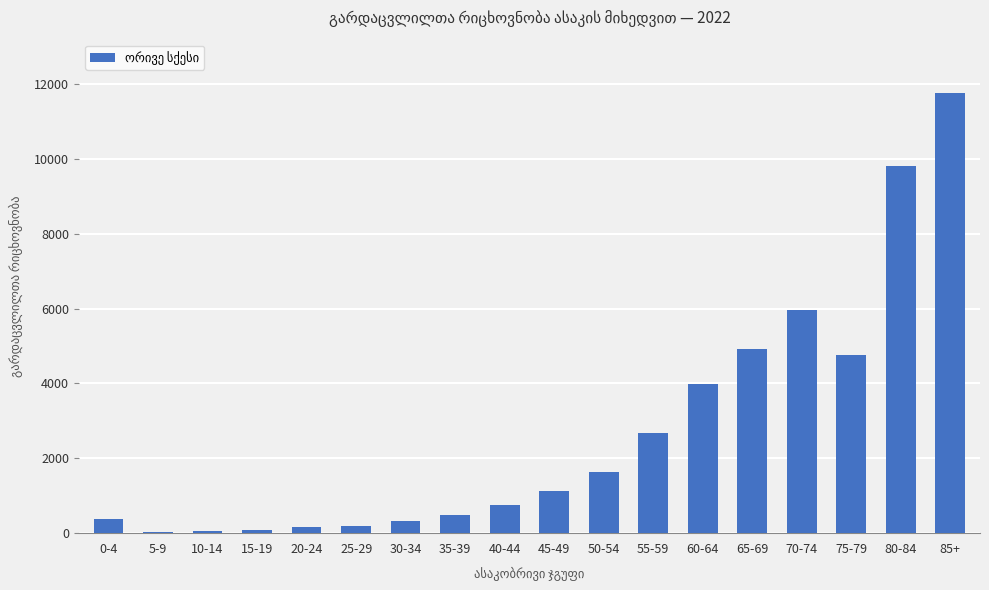

Is it true that the value at 65-69 is 4911?

True